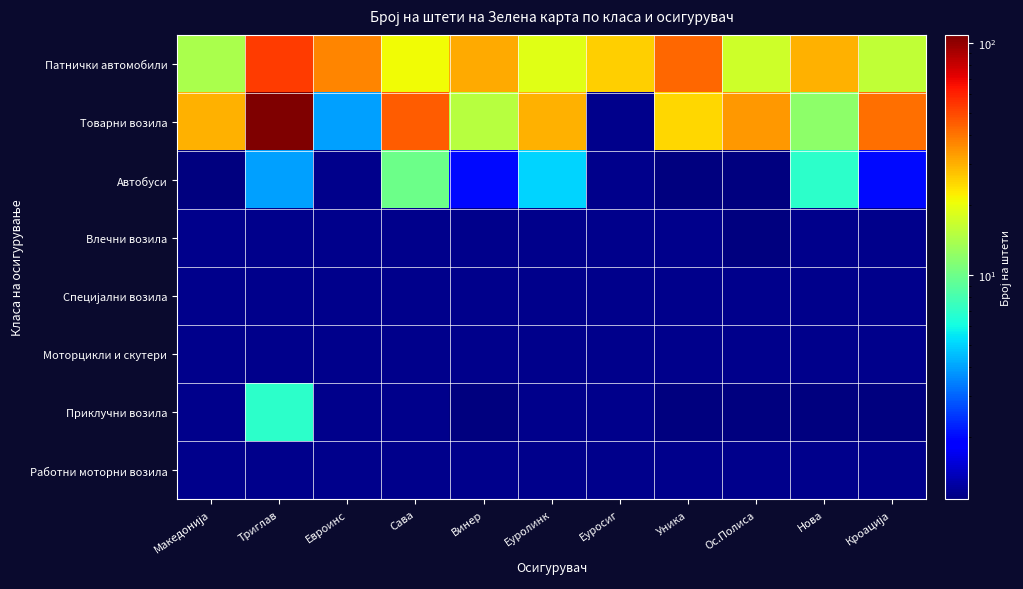

At Нова, list the series in order from smallest to largest.

Влечни возила, Специјални возила, Моторцикли и скутери, Работни моторни возила, Приклучни возила, Автобуси, Товарни возила, Патнички автомобили